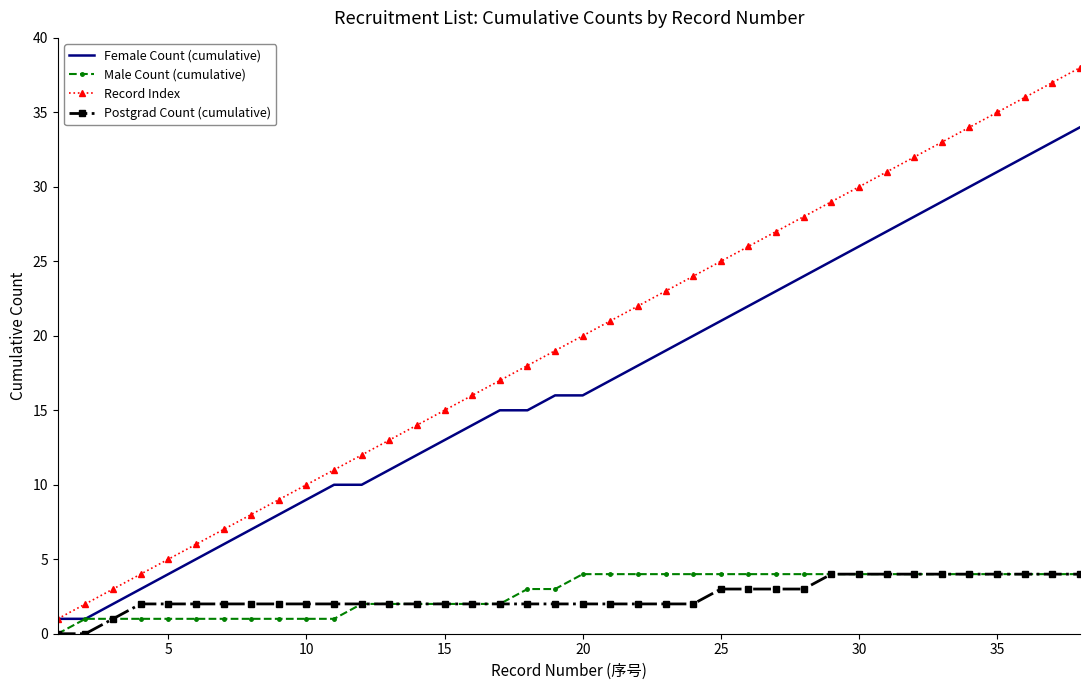

What is the greatest value displayed?

38